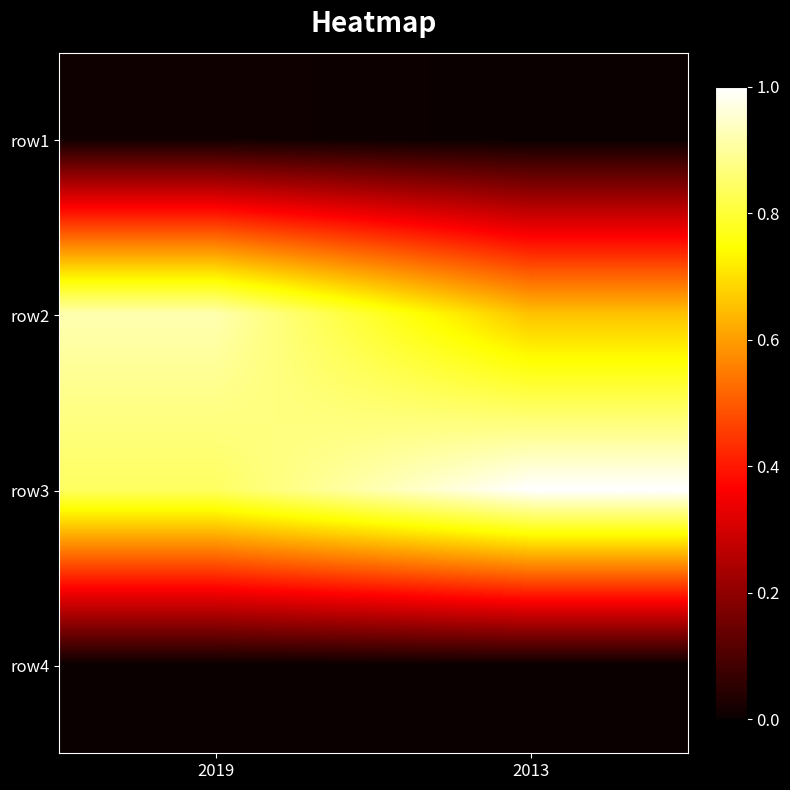

Which series has the largest total across all categories?

row3